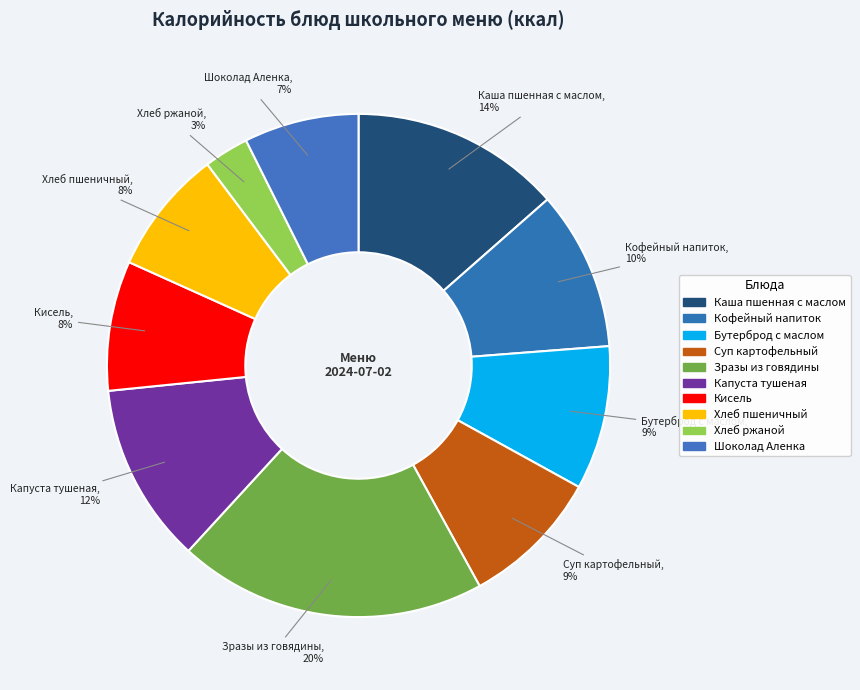

What is the smallest slice in the pie chart?

Хлеб ржаной